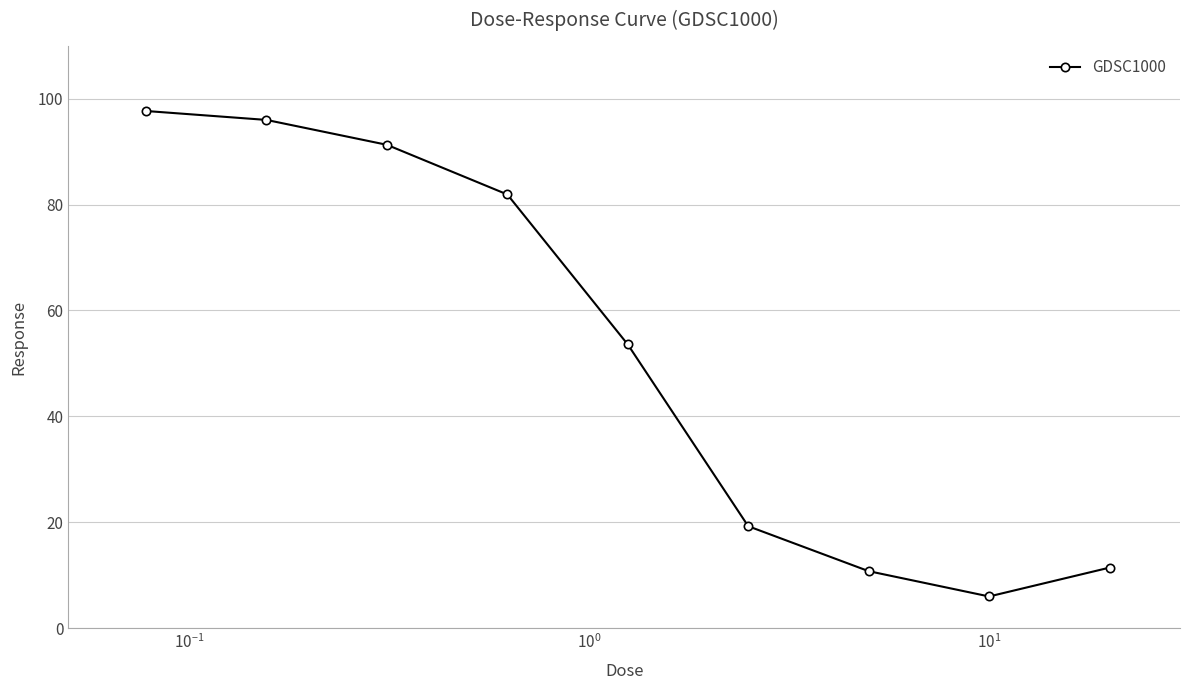

What is the difference between the maximum and minimum values?

91.6